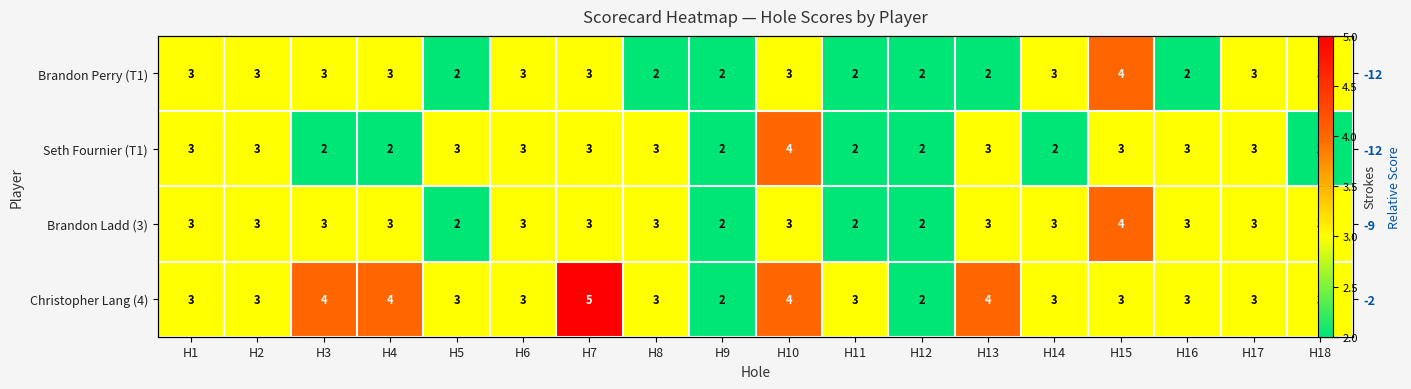

What is the total value across all series at H7?

14